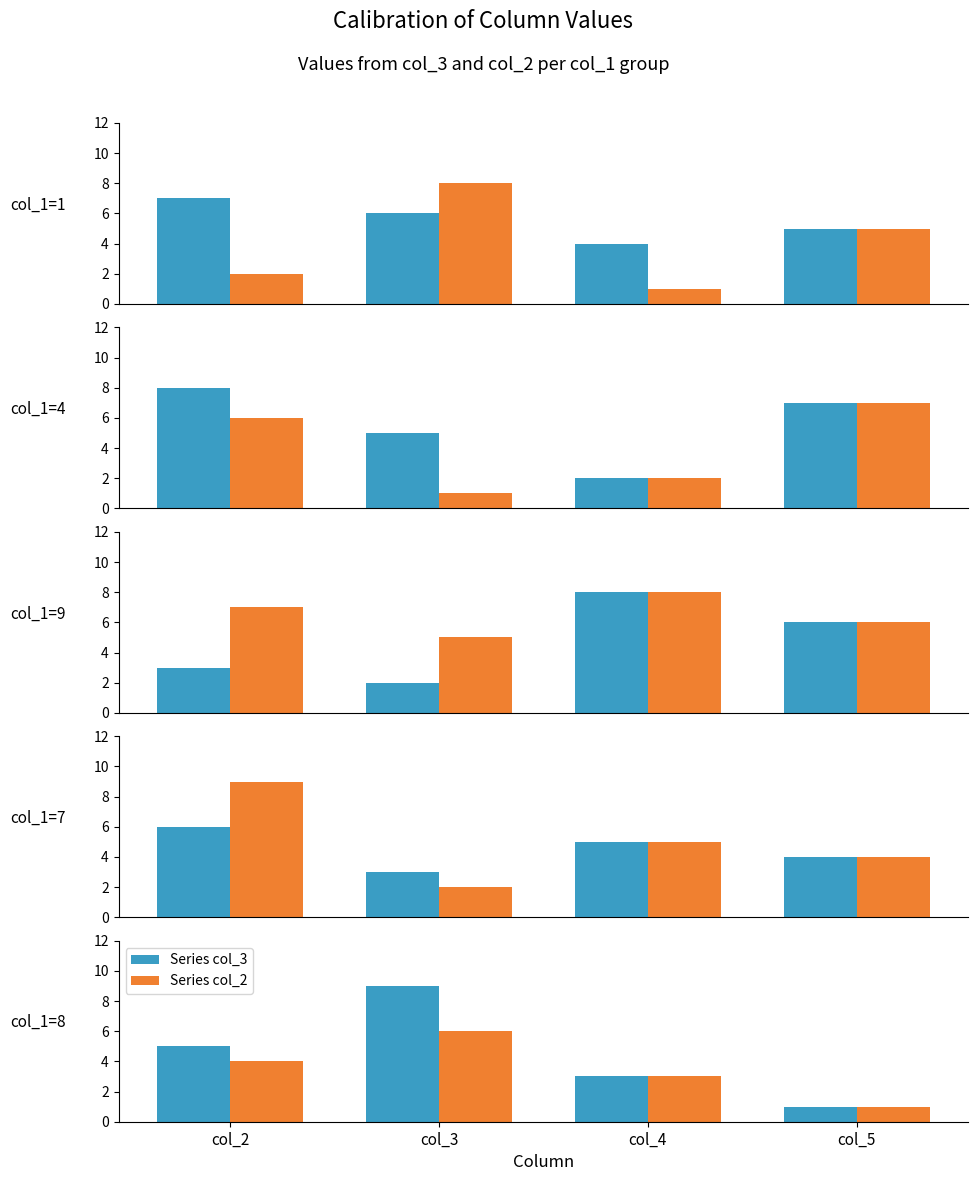

What is the value of the Series col_2 bar at the 3rd from the left?

3